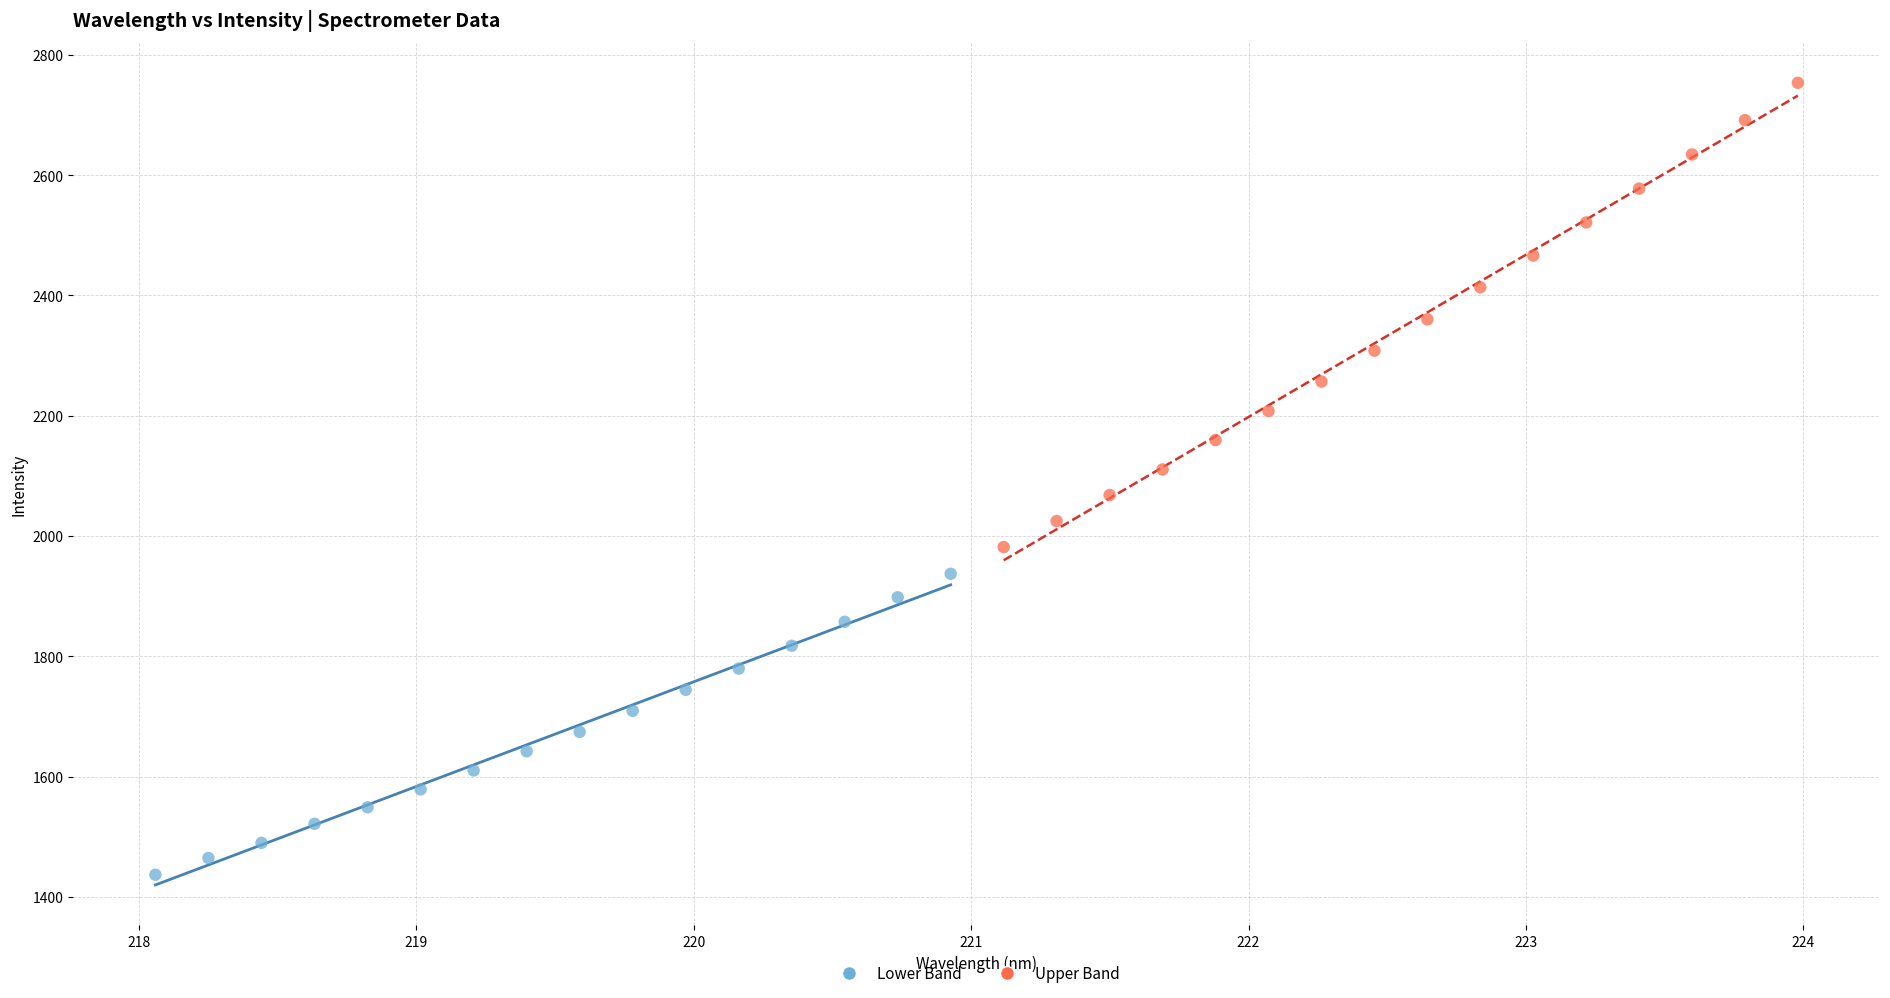

Which series contains the lowest Y value?

Lower Band